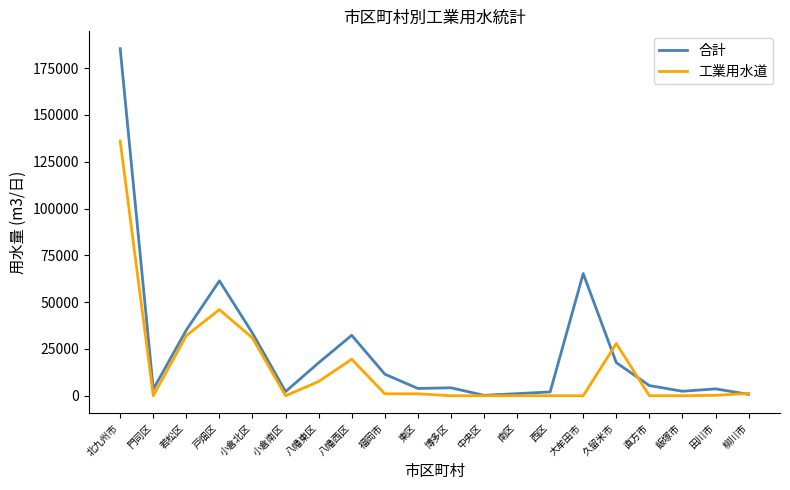

True or false: 合計 has more than 1 points higher than both neighbors.

True